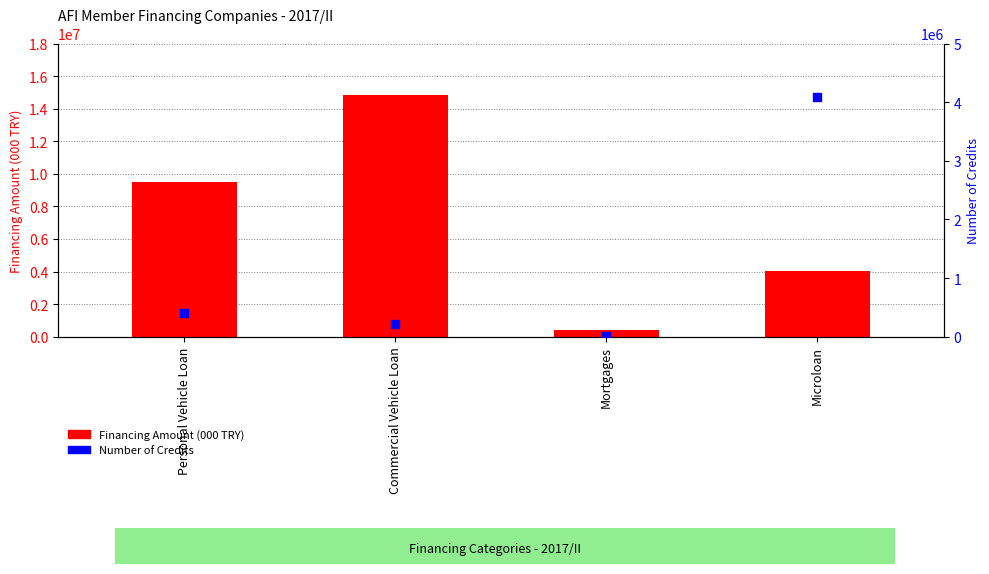

What are all the series names shown in the legend?

Financing Amount (000 TRY), Number of Credits